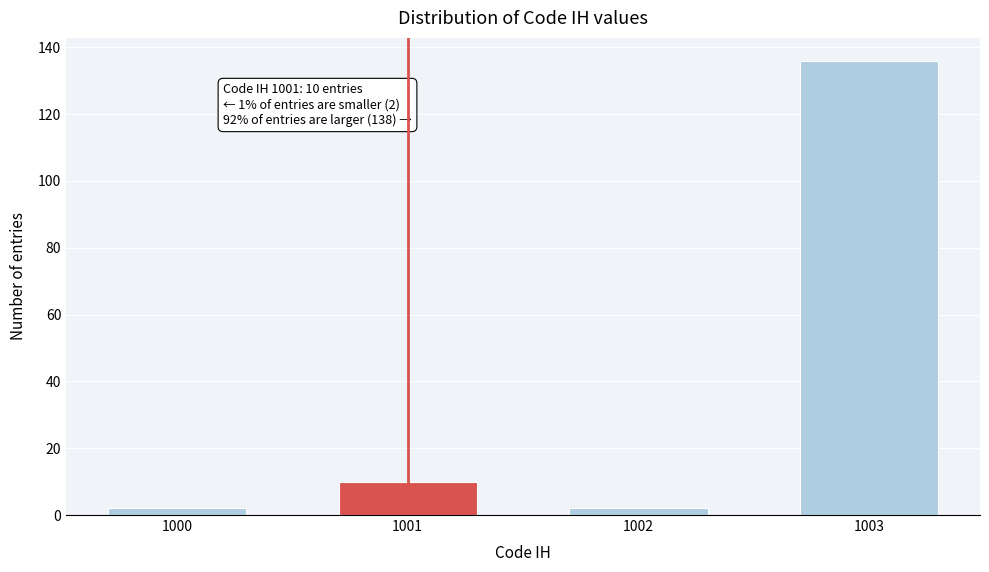

Reading right to left, extract all data points from this chart.

1003=136	1002=2	1001=10	1000=2